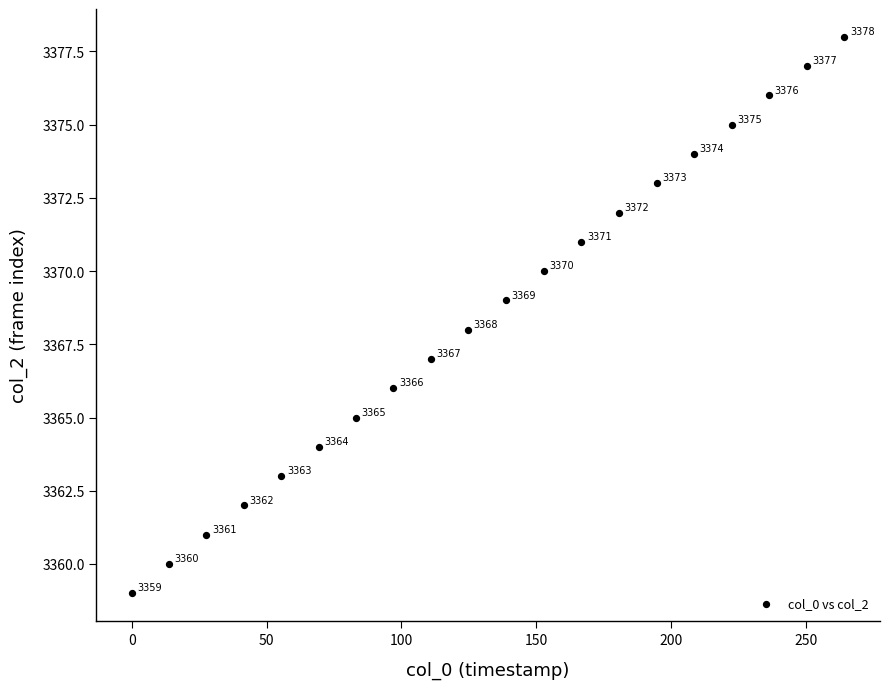

What is the range of Y values (max minus min)?

19